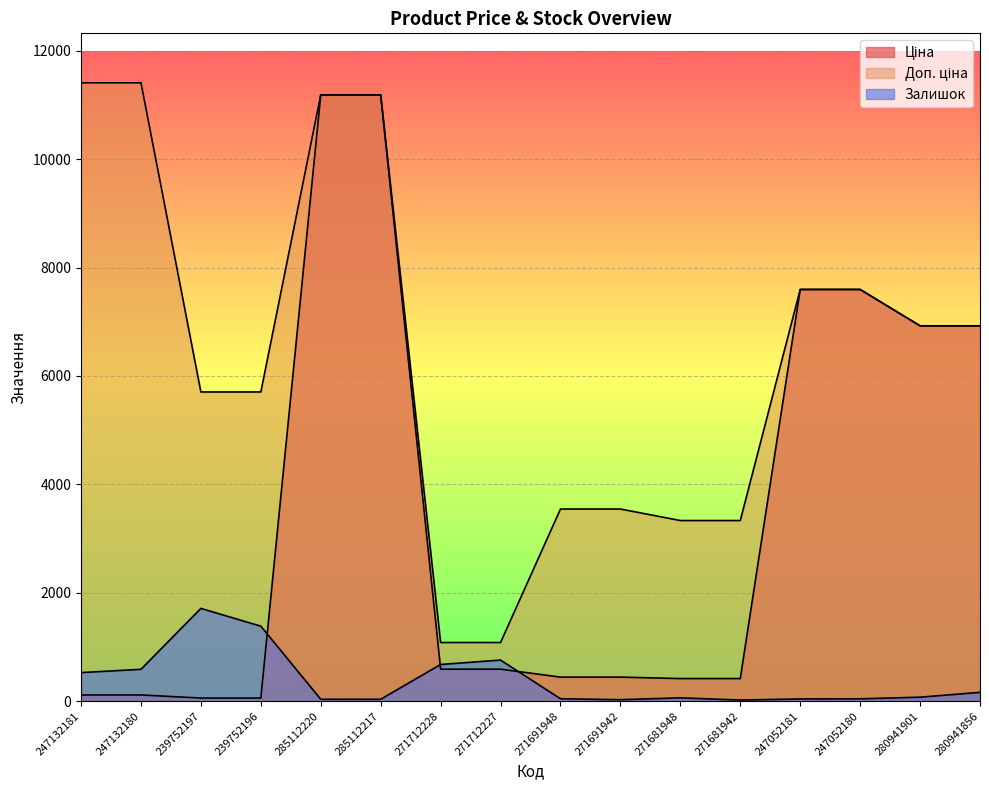

How many interior local valleys does the Залишок series have?

2